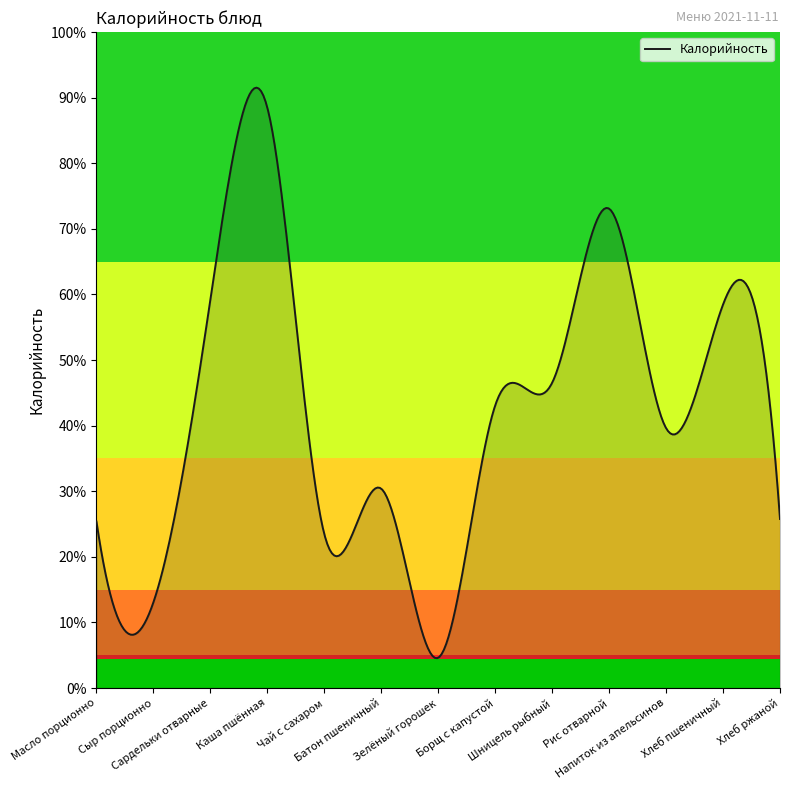

What is the label of the 9th point from the right?

Чай с сахаром